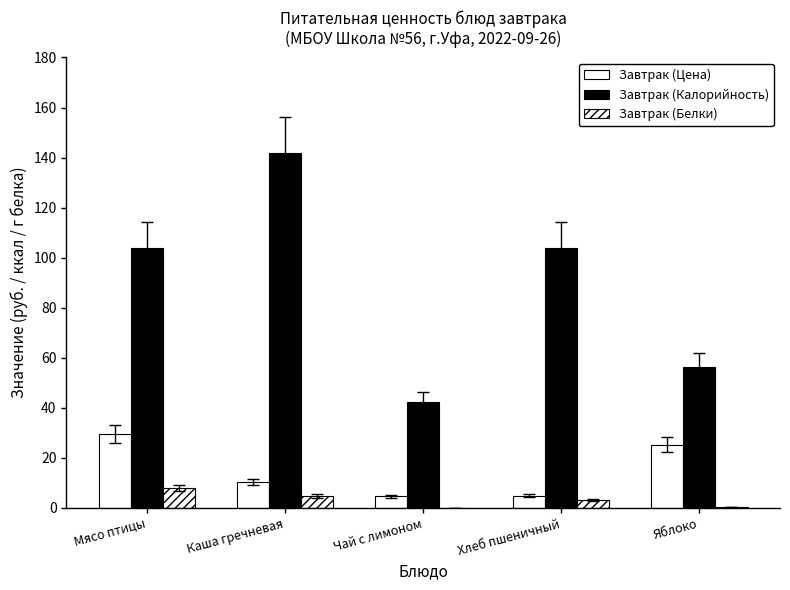

How many groups of bars are there?

5